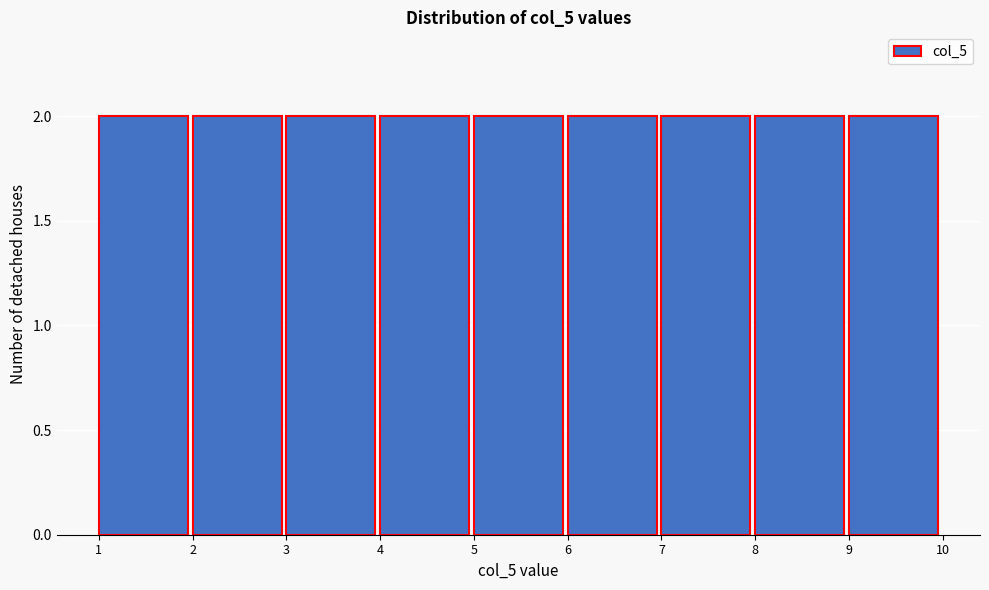

Reading left to right, list every bar in this chart as the range it spans on the x-axis followed by its height. The values are not printed on the chart, so give them approximately, as read against the axis.

1 to 2: 2
2 to 3: 2
3 to 4: 2
4 to 5: 2
5 to 6: 2
6 to 7: 2
7 to 8: 2
8 to 9: 2
9 to 10: 2